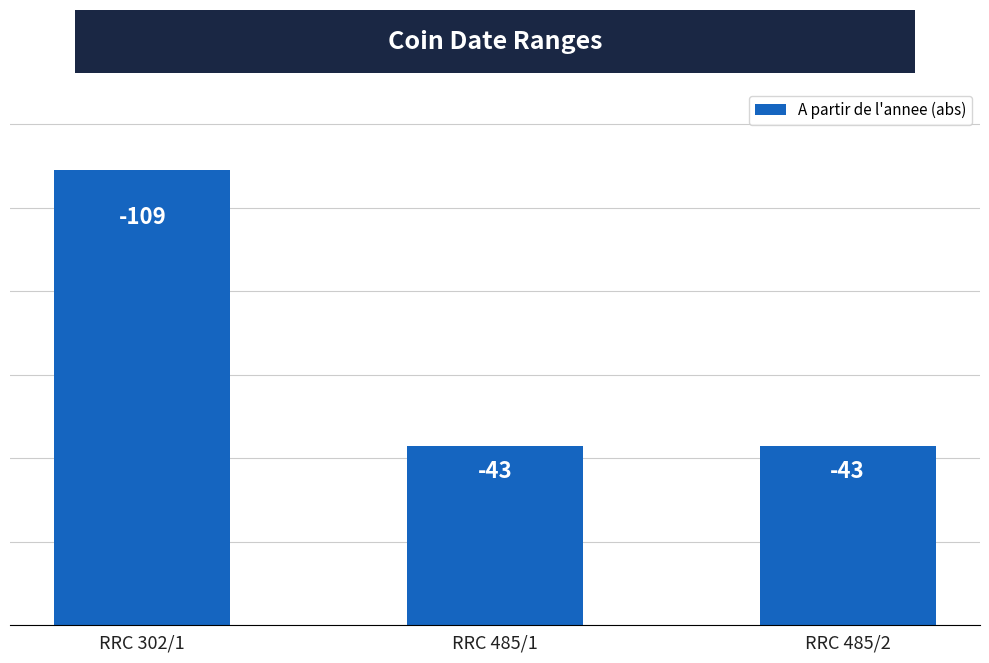

Reading left to right, what are all the values shown in this chart?

109	43	43